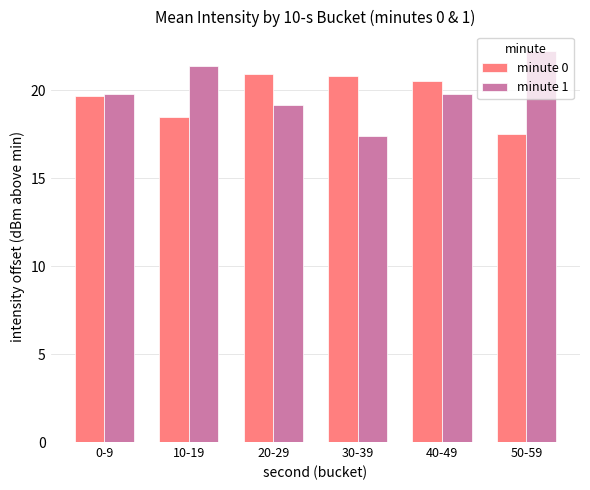

What is the value of the minute 0 bar at the 5th from the left?

20.5